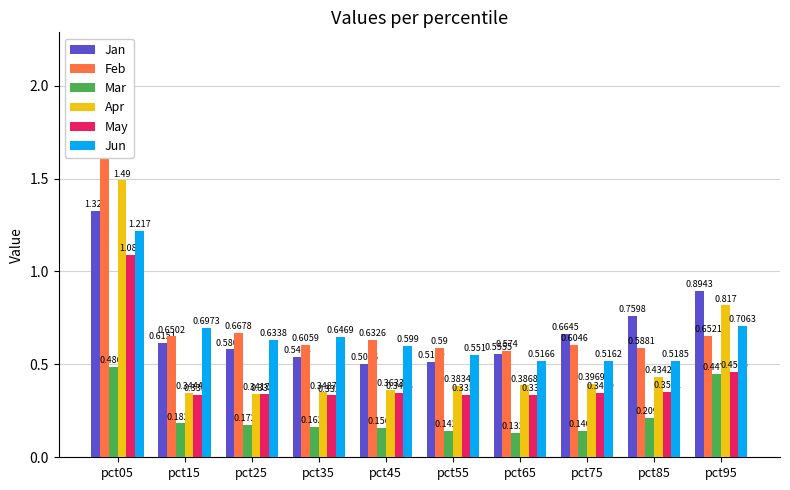

Reading left to right, transcribe all the data shown in this chart.

Jan: 1.3	0.6	0.6	0.5	0.5	0.5	0.6	0.7	0.8	0.9
Feb: 1.8	0.7	0.7	0.6	0.6	0.6	0.6	0.6	0.6	0.7
Mar: 0.5	0.2	0.2	0.2	0.2	0.1	0.1	0.1	0.2	0.4
Apr: 1.5	0.3	0.3	0.3	0.4	0.4	0.4	0.4	0.4	0.8
May: 1.1	0.3	0.3	0.3	0.3	0.3	0.3	0.3	0.4	0.5
Jun: 1.2	0.7	0.6	0.6	0.6	0.6	0.5	0.5	0.5	0.7